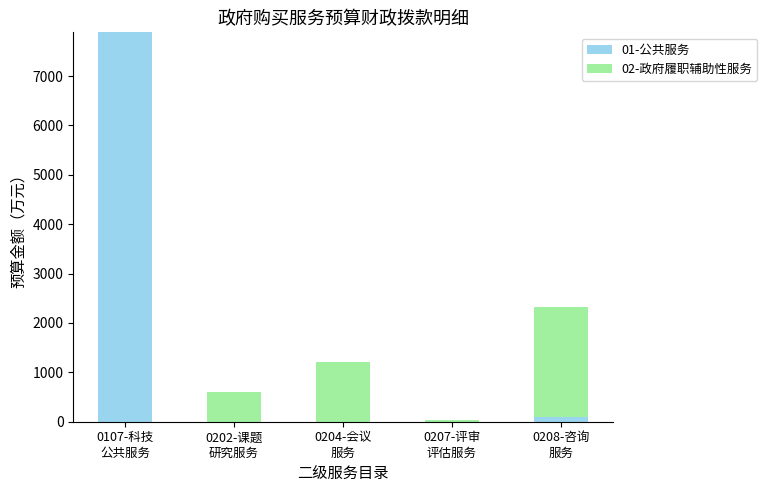

What is the sum of all 01-公共服务 values?

7987.1